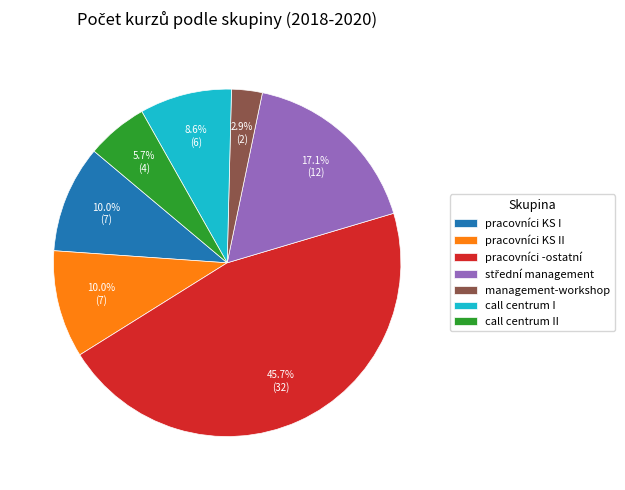

True or false: pracovníci KS I accounts for 10% of the total.

True